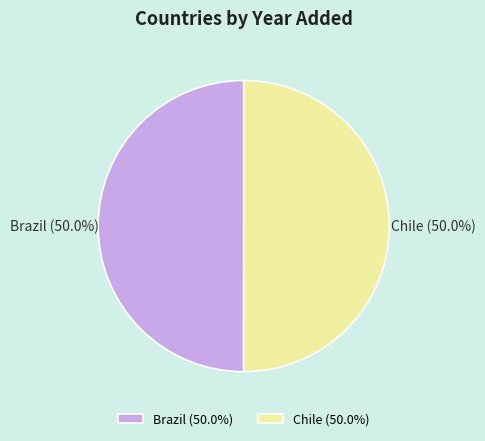

True or false: Chile accounts for 50% of the total.

True